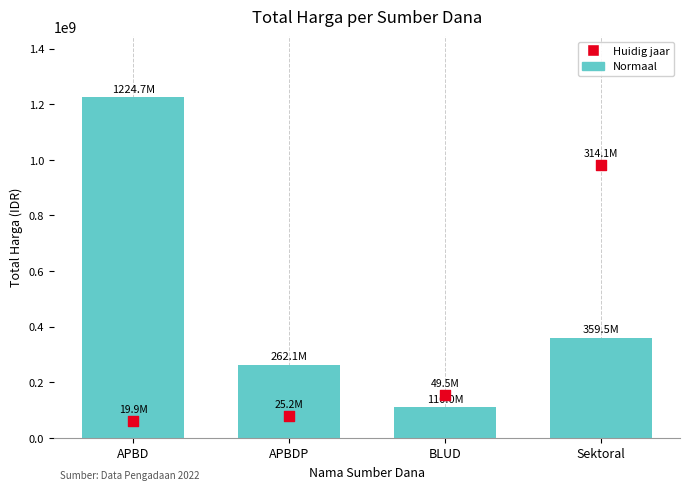

At which category is the sum across all series the highest?

Sektoral